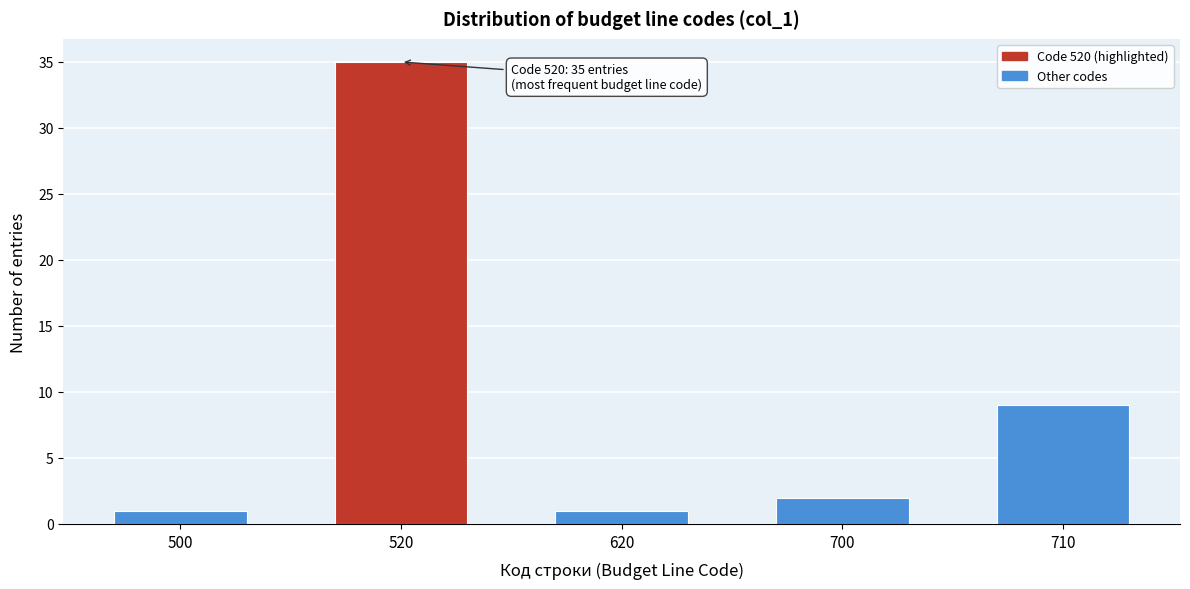

Reading left to right, extract all data points from this chart.

500=1	520=35	620=1	700=2	710=9